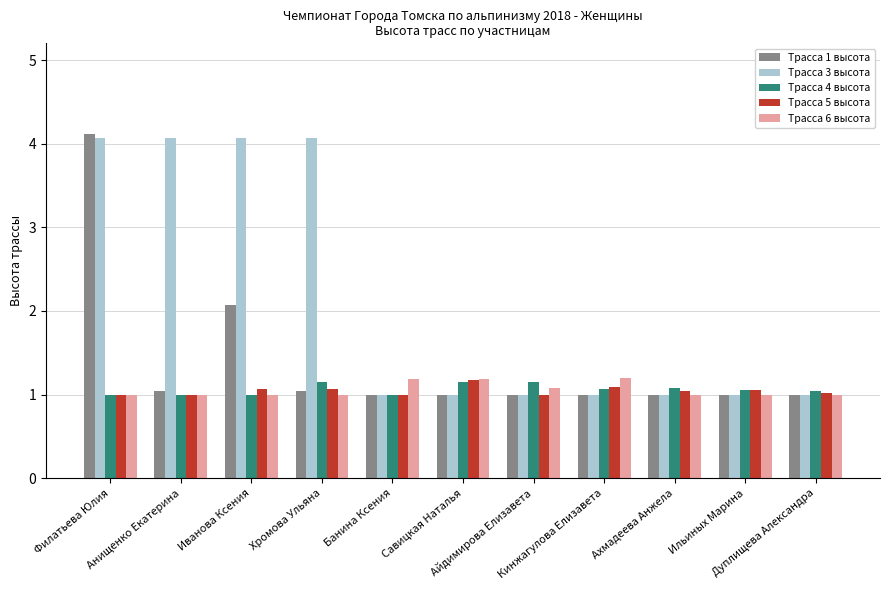

The value of Трасса 5 высота at Банина Ксения is 1.0. True or false?

True